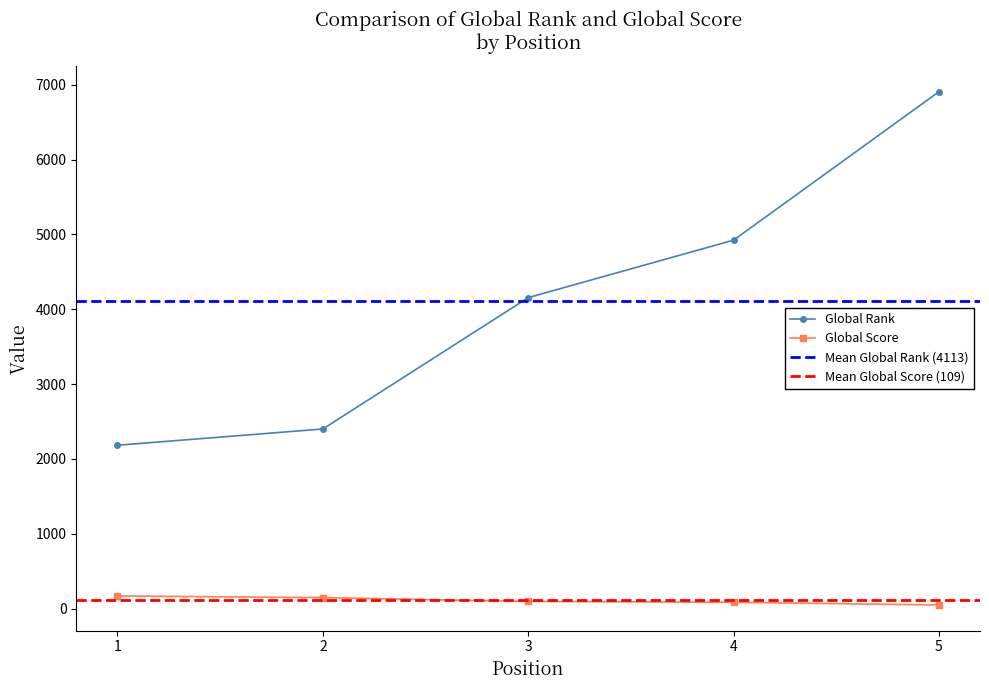

Is this an area chart (filled region under the line)?

No